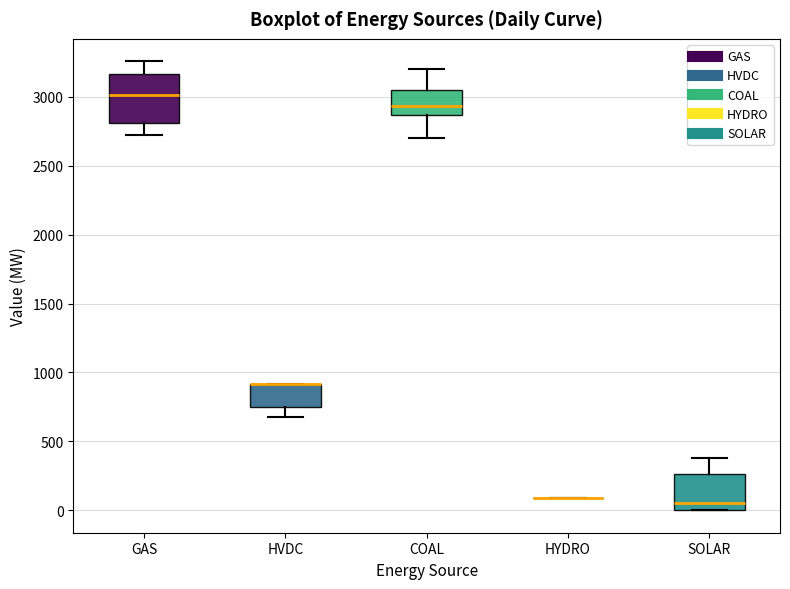

Which box is the tallest, from its lower edge to its upper edge?

GAS